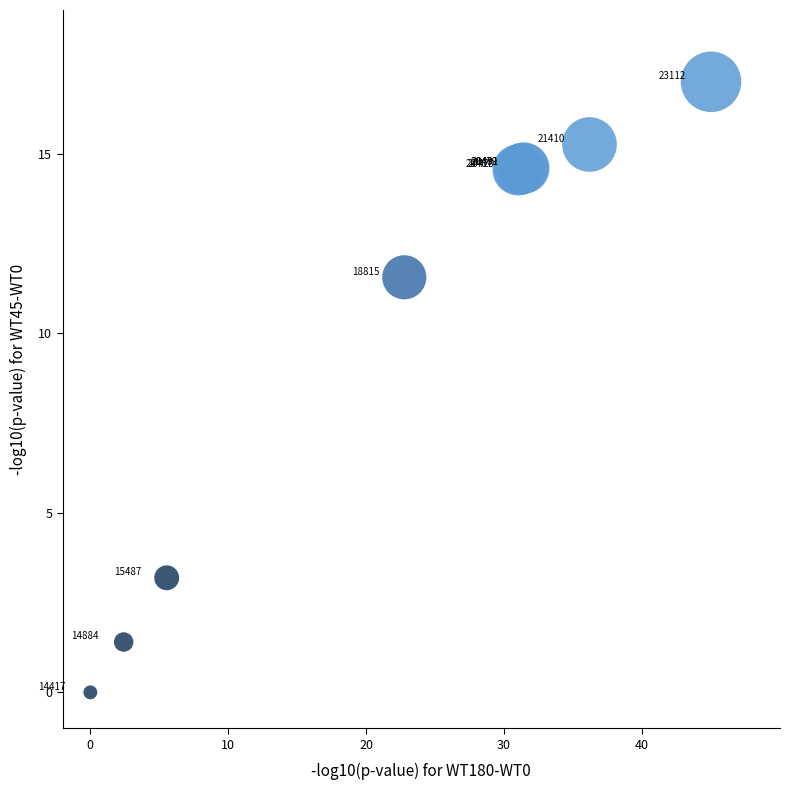

What Y value in the scatter plot is closest to 8?

11.6